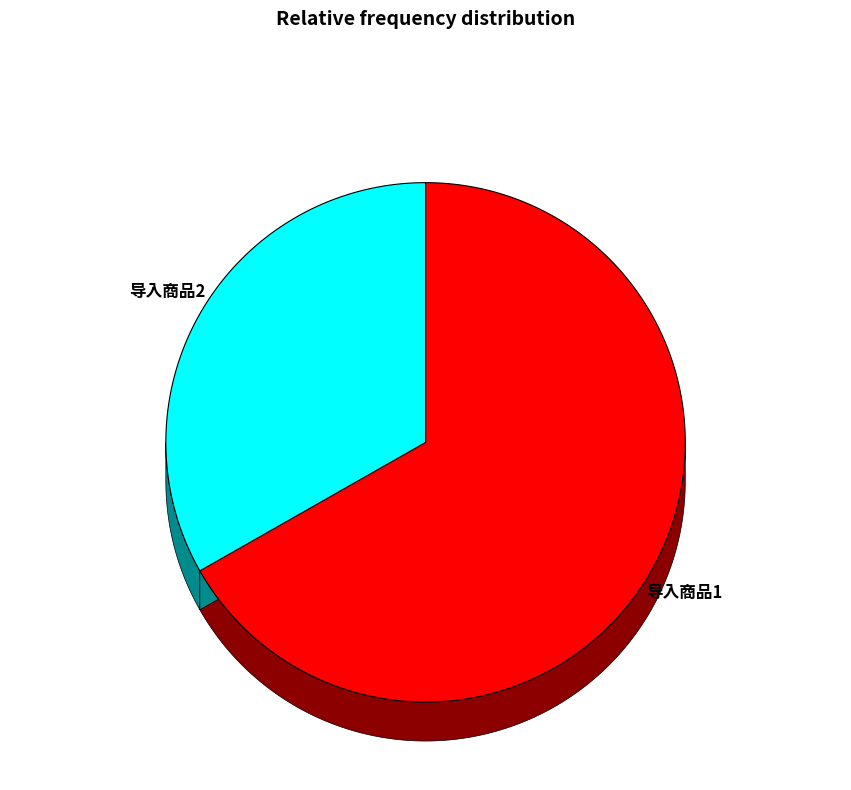

How many slices are in this pie chart?

2